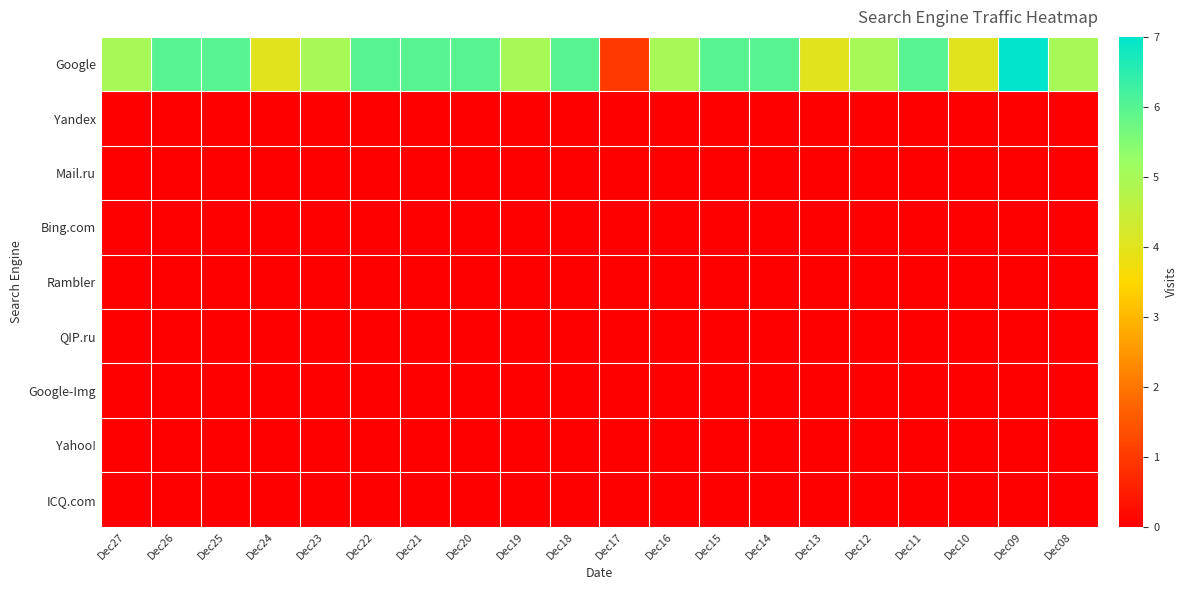

Reading left to right, list all the values displayed in this chart.

Google: Dec27=5	Dec26=6	Dec25=6	Dec24=4	Dec23=5	Dec22=6	Dec21=6	Dec20=6	Dec19=5	Dec18=6	Dec17=1	Dec16=5	Dec15=6	Dec14=6	Dec13=4	Dec12=5	Dec11=6	Dec10=4	Dec09=7	Dec08=5
Yandex: Dec27=0	Dec26=0	Dec25=0	Dec24=0	Dec23=0	Dec22=0	Dec21=0	Dec20=0	Dec19=0	Dec18=0	Dec17=0	Dec16=0	Dec15=0	Dec14=0	Dec13=0	Dec12=0	Dec11=0	Dec10=0	Dec09=0	Dec08=0
Mail.ru: Dec27=0	Dec26=0	Dec25=0	Dec24=0	Dec23=0	Dec22=0	Dec21=0	Dec20=0	Dec19=0	Dec18=0	Dec17=0	Dec16=0	Dec15=0	Dec14=0	Dec13=0	Dec12=0	Dec11=0	Dec10=0	Dec09=0	Dec08=0
Bing.com: Dec27=0	Dec26=0	Dec25=0	Dec24=0	Dec23=0	Dec22=0	Dec21=0	Dec20=0	Dec19=0	Dec18=0	Dec17=0	Dec16=0	Dec15=0	Dec14=0	Dec13=0	Dec12=0	Dec11=0	Dec10=0	Dec09=0	Dec08=0
Rambler: Dec27=0	Dec26=0	Dec25=0	Dec24=0	Dec23=0	Dec22=0	Dec21=0	Dec20=0	Dec19=0	Dec18=0	Dec17=0	Dec16=0	Dec15=0	Dec14=0	Dec13=0	Dec12=0	Dec11=0	Dec10=0	Dec09=0	Dec08=0
QIP.ru: Dec27=0	Dec26=0	Dec25=0	Dec24=0	Dec23=0	Dec22=0	Dec21=0	Dec20=0	Dec19=0	Dec18=0	Dec17=0	Dec16=0	Dec15=0	Dec14=0	Dec13=0	Dec12=0	Dec11=0	Dec10=0	Dec09=0	Dec08=0
Google-Img: Dec27=0	Dec26=0	Dec25=0	Dec24=0	Dec23=0	Dec22=0	Dec21=0	Dec20=0	Dec19=0	Dec18=0	Dec17=0	Dec16=0	Dec15=0	Dec14=0	Dec13=0	Dec12=0	Dec11=0	Dec10=0	Dec09=0	Dec08=0
Yahoo!: Dec27=0	Dec26=0	Dec25=0	Dec24=0	Dec23=0	Dec22=0	Dec21=0	Dec20=0	Dec19=0	Dec18=0	Dec17=0	Dec16=0	Dec15=0	Dec14=0	Dec13=0	Dec12=0	Dec11=0	Dec10=0	Dec09=0	Dec08=0
ICQ.com: Dec27=0	Dec26=0	Dec25=0	Dec24=0	Dec23=0	Dec22=0	Dec21=0	Dec20=0	Dec19=0	Dec18=0	Dec17=0	Dec16=0	Dec15=0	Dec14=0	Dec13=0	Dec12=0	Dec11=0	Dec10=0	Dec09=0	Dec08=0